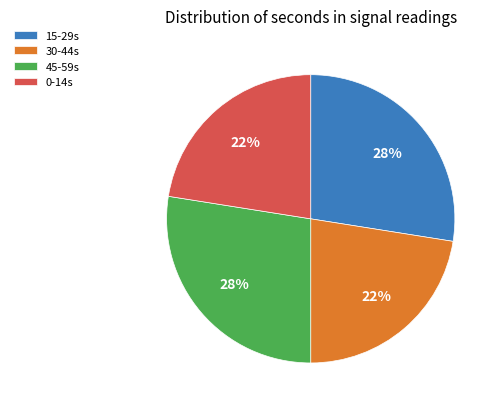

Between 30-44s and 15-29s, which is larger?

15-29s